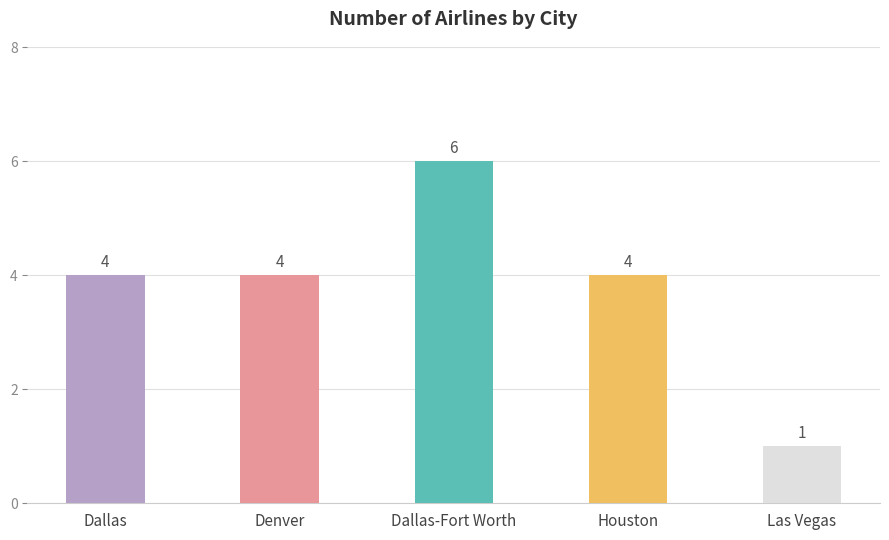

What is the greatest value displayed?

6